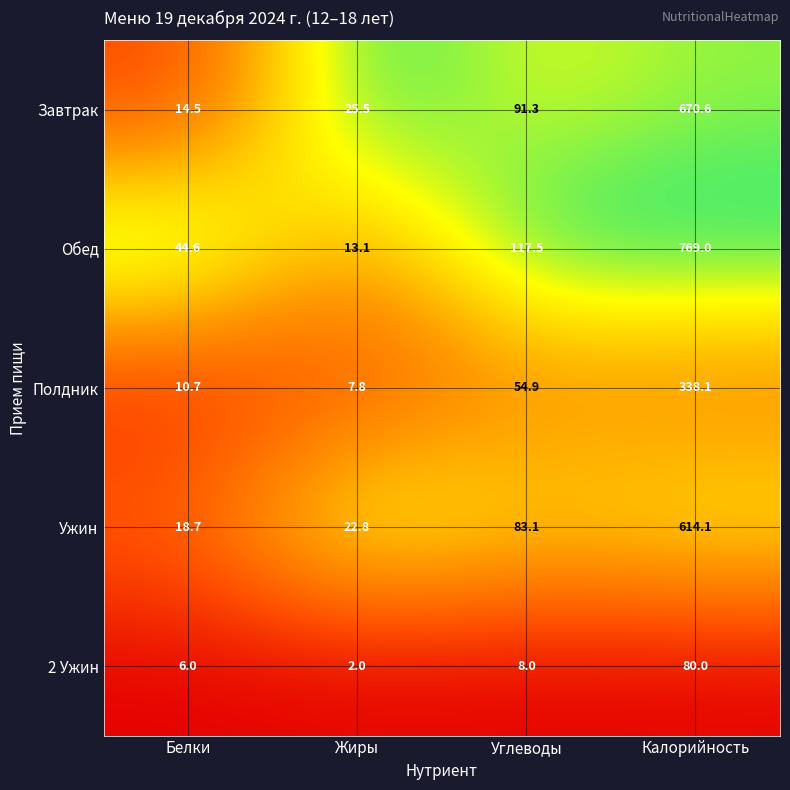

Reading left to right, list all the values displayed in this chart.

Завтрак: 14.5	25.5	91.3	670.6
Обед: 44.6	13.1	117.5	769.0
Полдник: 10.7	7.8	54.9	338.1
Ужин: 18.7	22.8	83.1	614.1
2 Ужин: 6.0	2.0	8.0	80.0